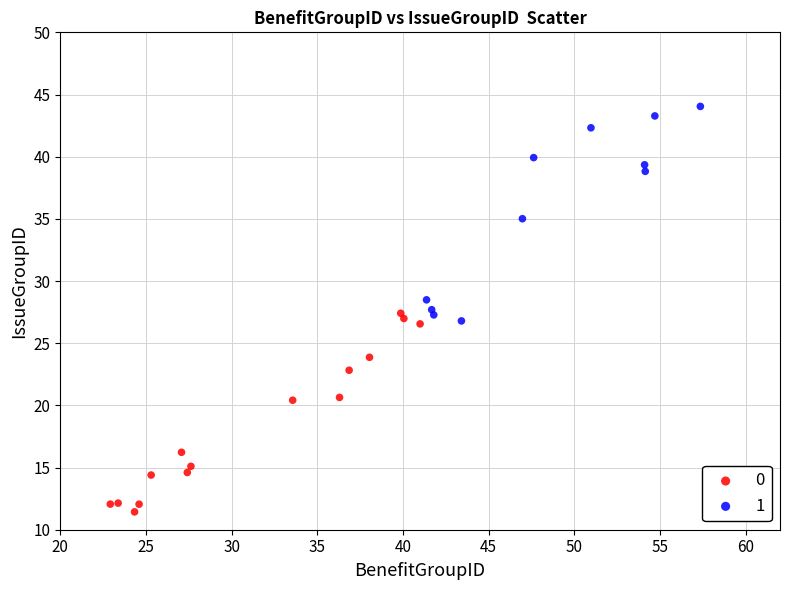

What are all the series names shown in the legend?

0, 1